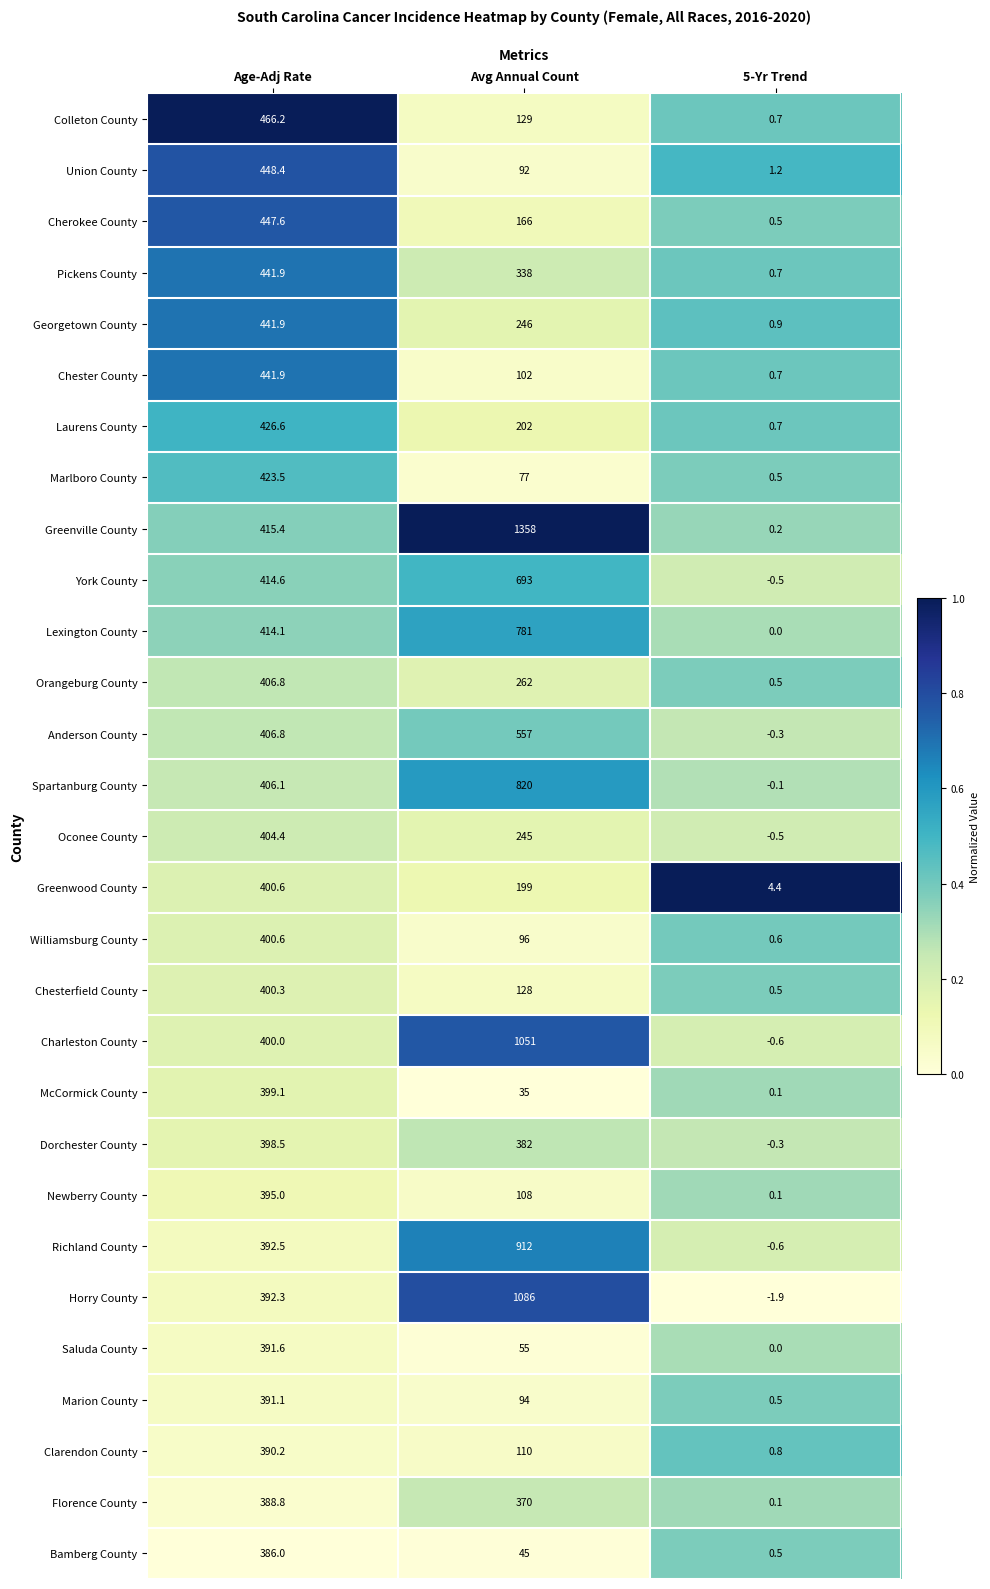

At which label is Richland County closest to 455?

Age-Adj Rate